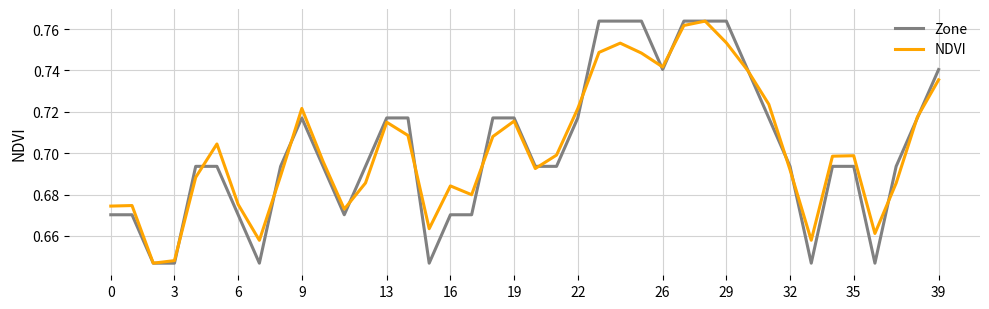

Count the NDVI values in the range 0 to 1.

40